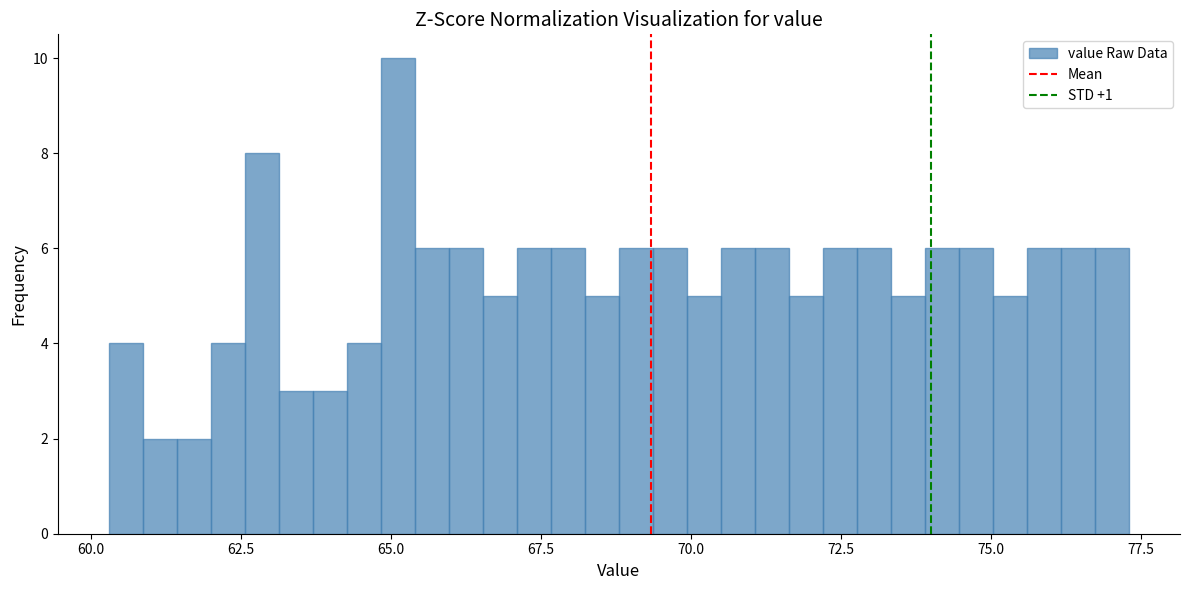

Read against the x-axis, roughly where is the centre of the tallest bar?

65.0